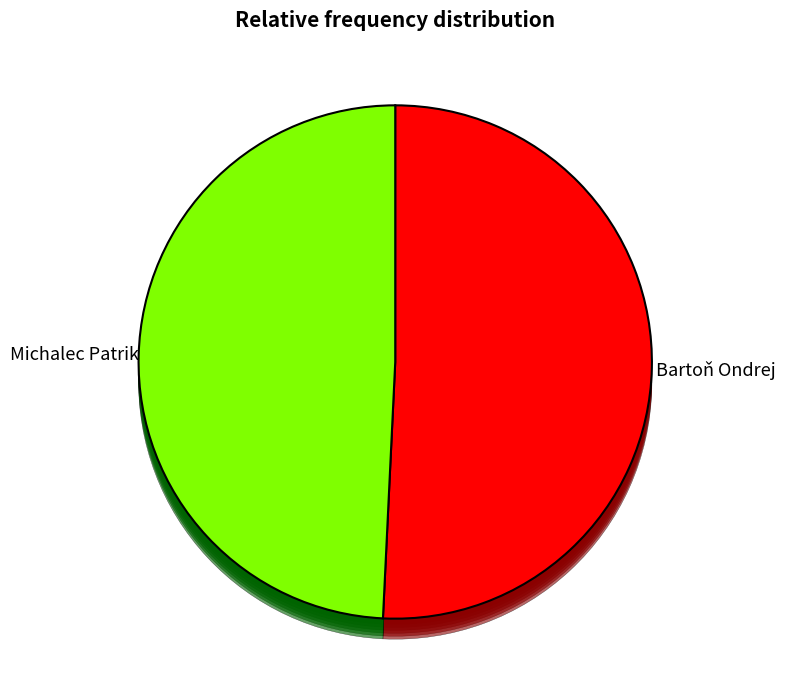

How many slices are in this pie chart?

2